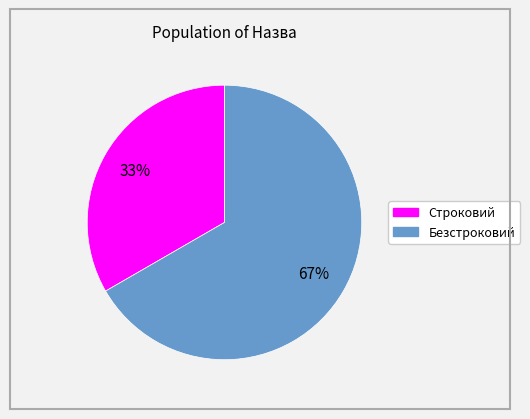

What is the largest slice in the pie chart?

Безстроковий